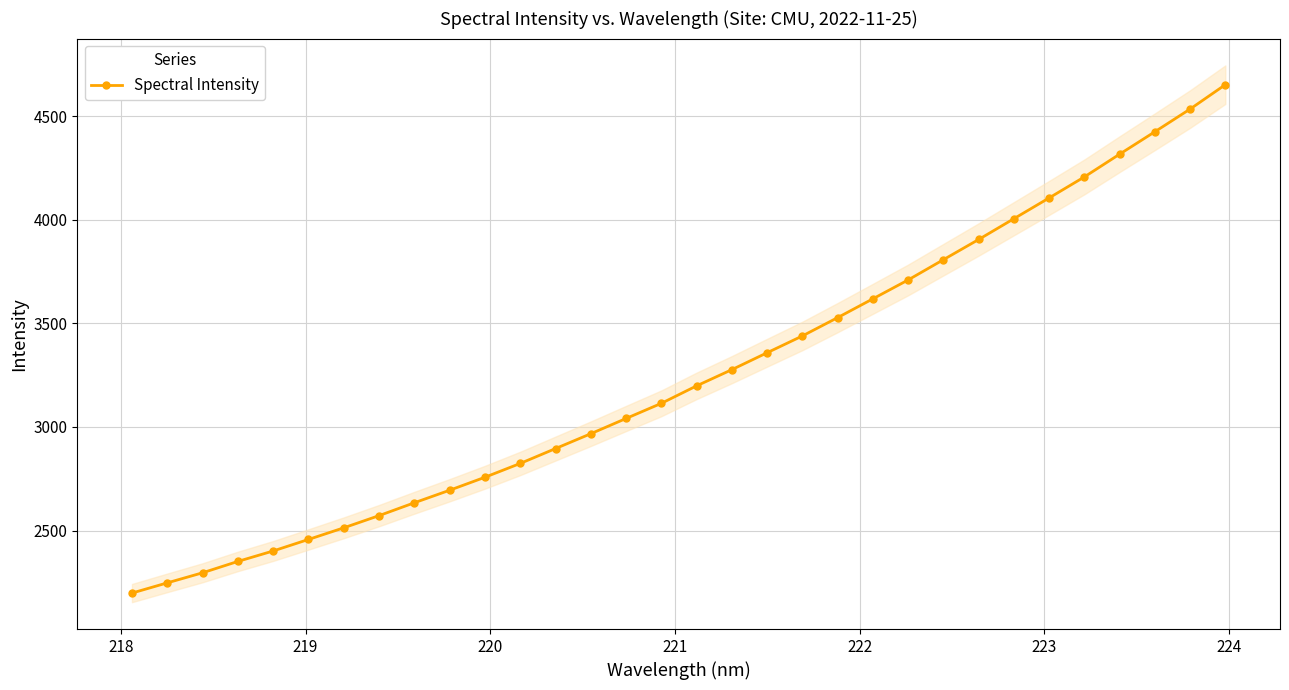

How many data points are less than 3198?

16